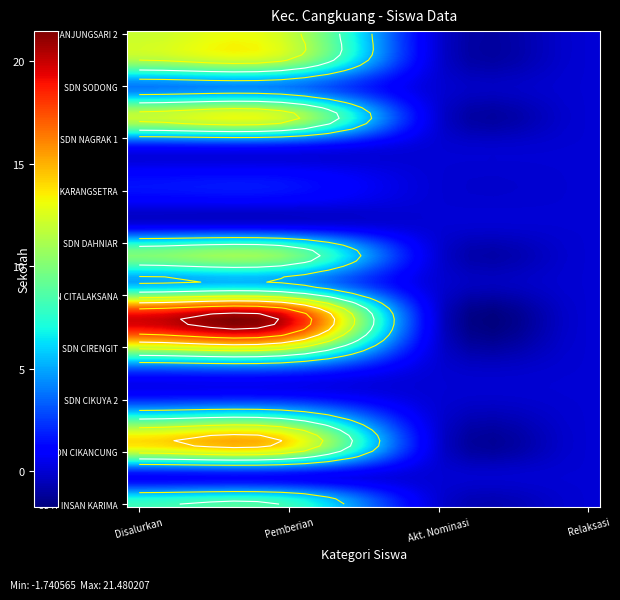

Read the SDN DAHNIAR value at 0.

10